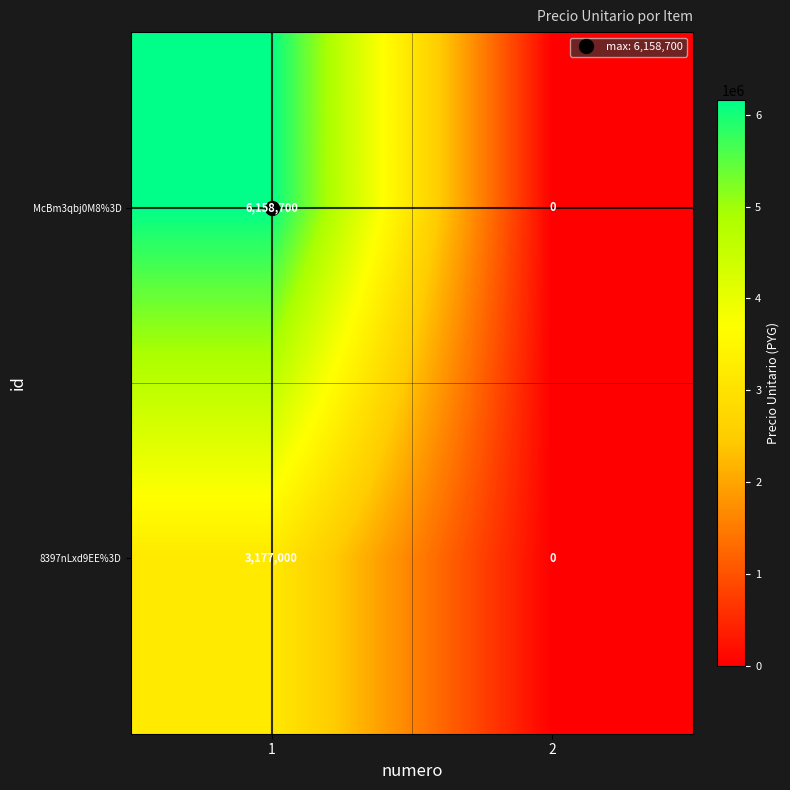

Read the McBm3qbj0M8%3D value at 1, to the nearest 10.

6158700